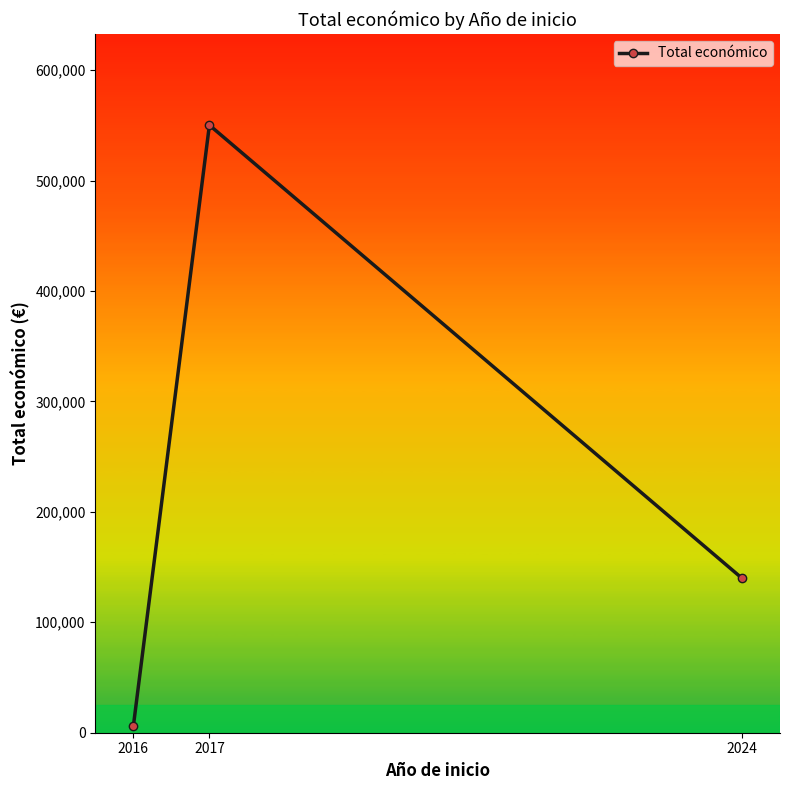

What is the value of the 2nd point from the left?

550179